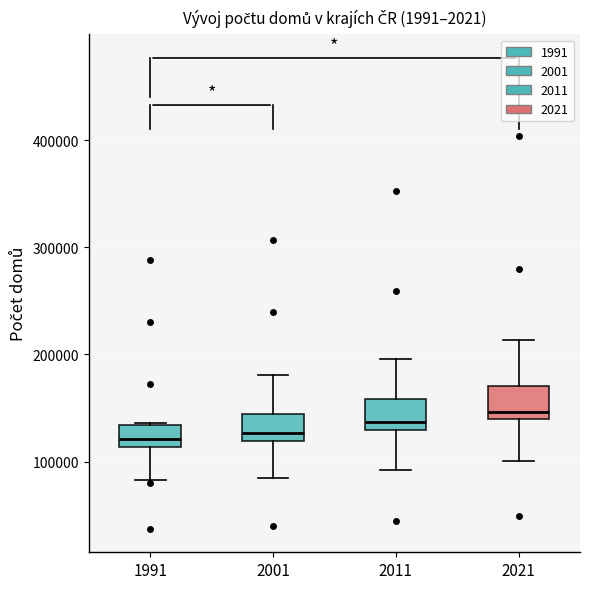

Reading left to right, transcribe this box plot: for each box, give where its median line is, the range the box spans, and where its two whiskers end, as read against the y-axis. The values are not printed on the chart, so give them approximately, as read against the axis.

1991: median 120000, box 110000 to 130000, whiskers 80000 to 140000
2001: median 130000, box 120000 to 140000, whiskers 80000 to 180000
2011: median 140000, box 130000 to 160000, whiskers 90000 to 200000
2021: median 150000, box 140000 to 170000, whiskers 100000 to 210000